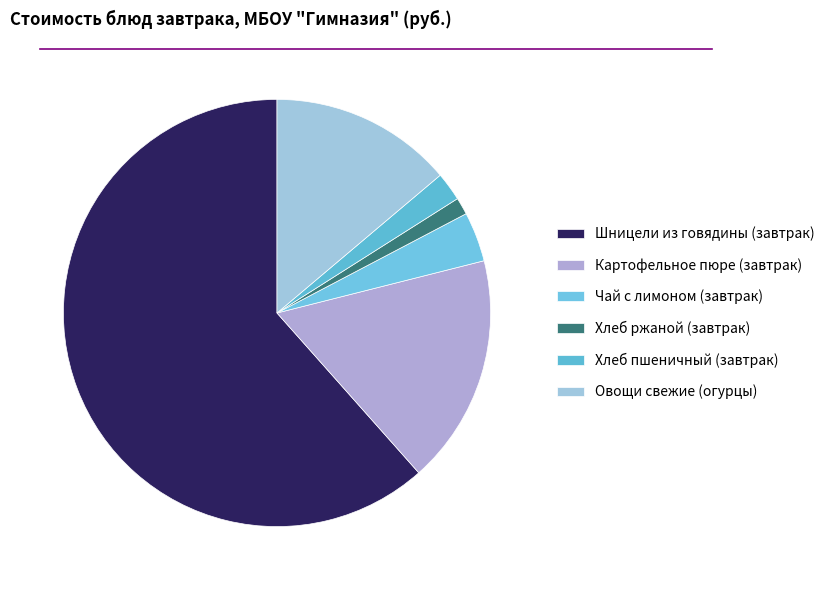

To the nearest percent, what is the difference between the largest and smallest slice percentages?

60%